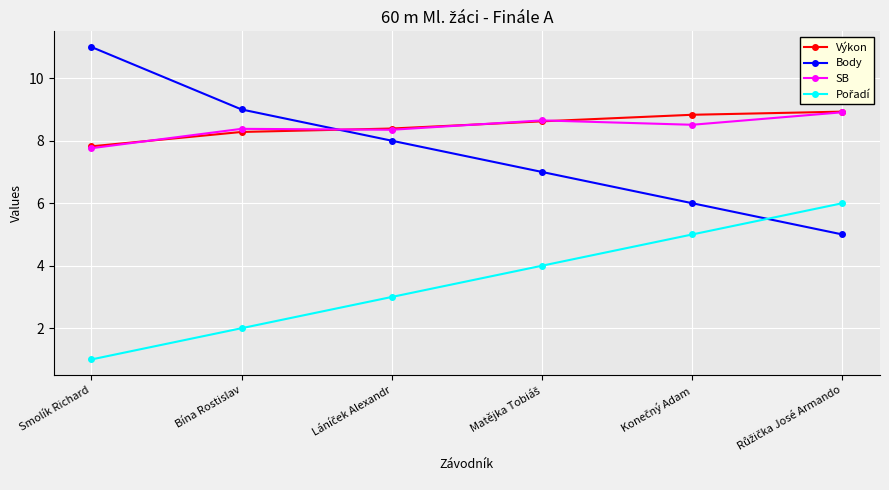

How many categories are shown in the chart?

6